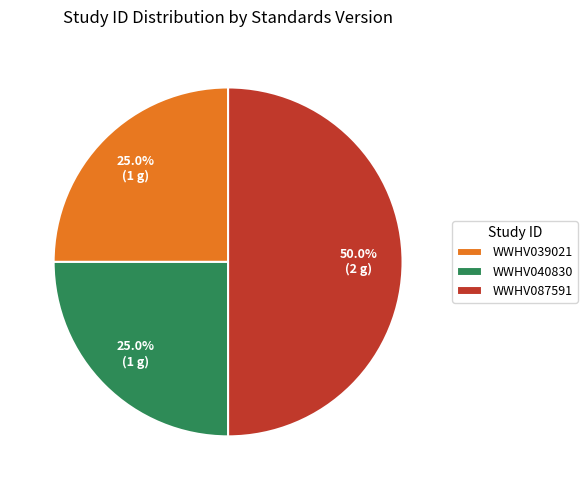

True or false: WWHV087591 accounts for 50% of the total.

True